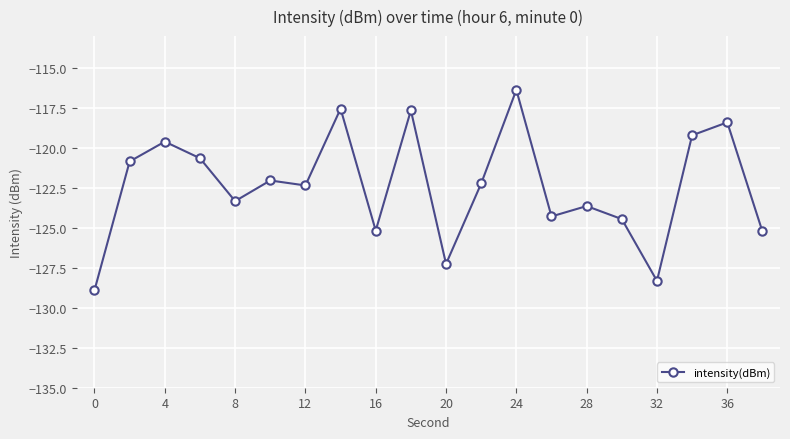

What is the difference between the maximum and minimum values?

12.5